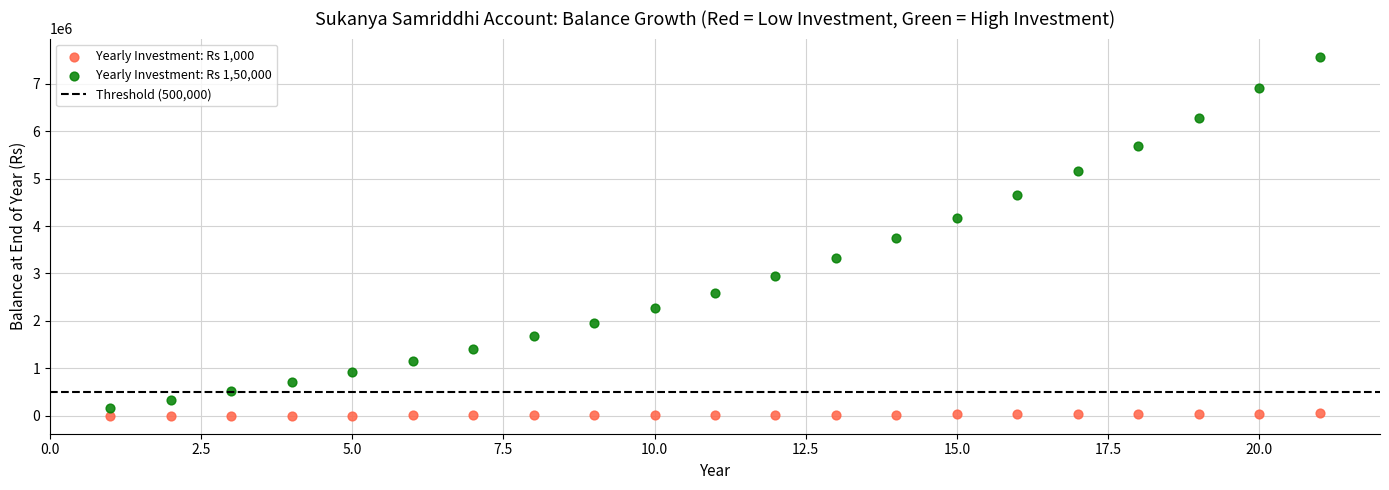

What is the X range (max minus min) for the scatter plot?

20.0